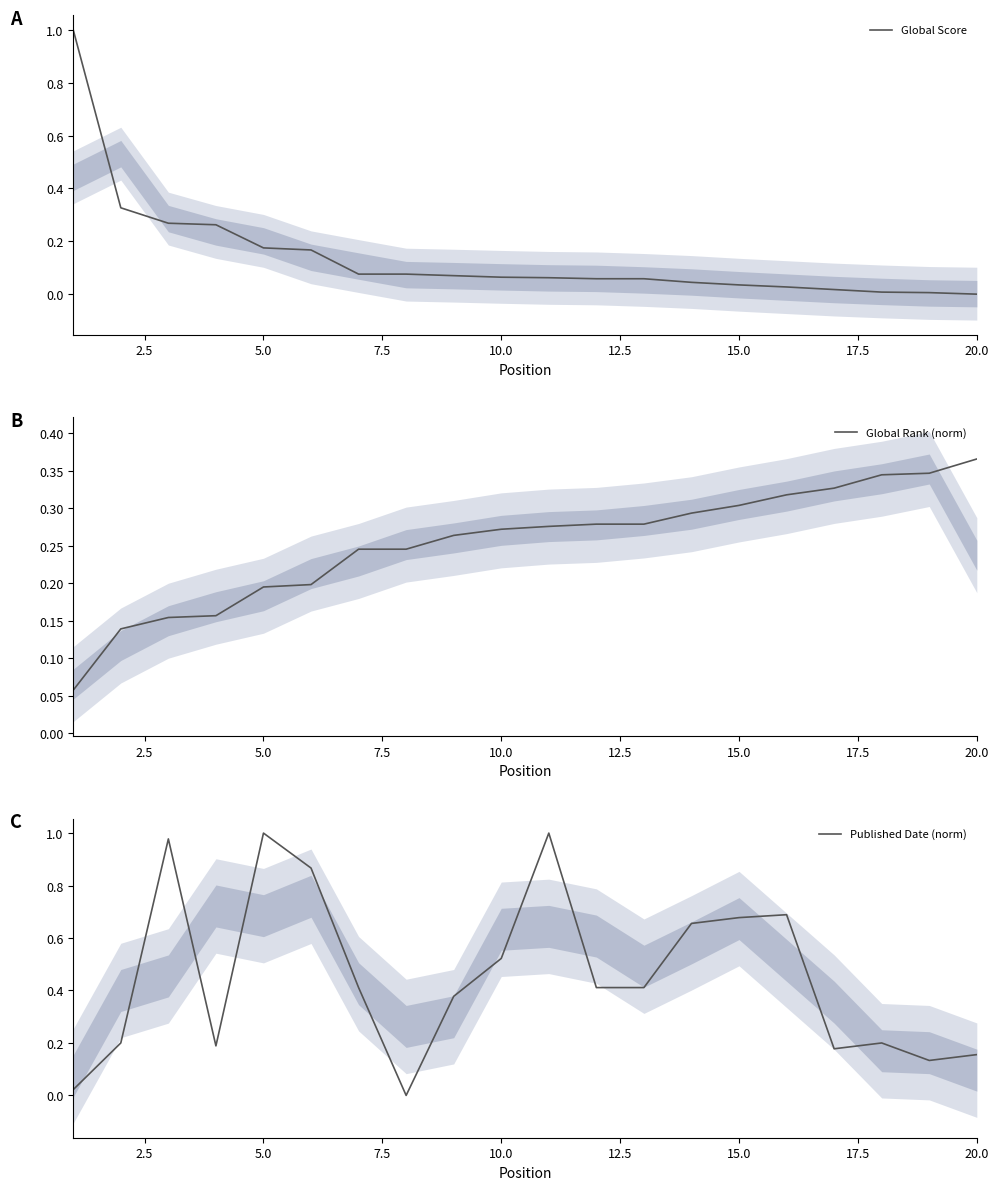

What is the highest value of the Global Score series?

1.0